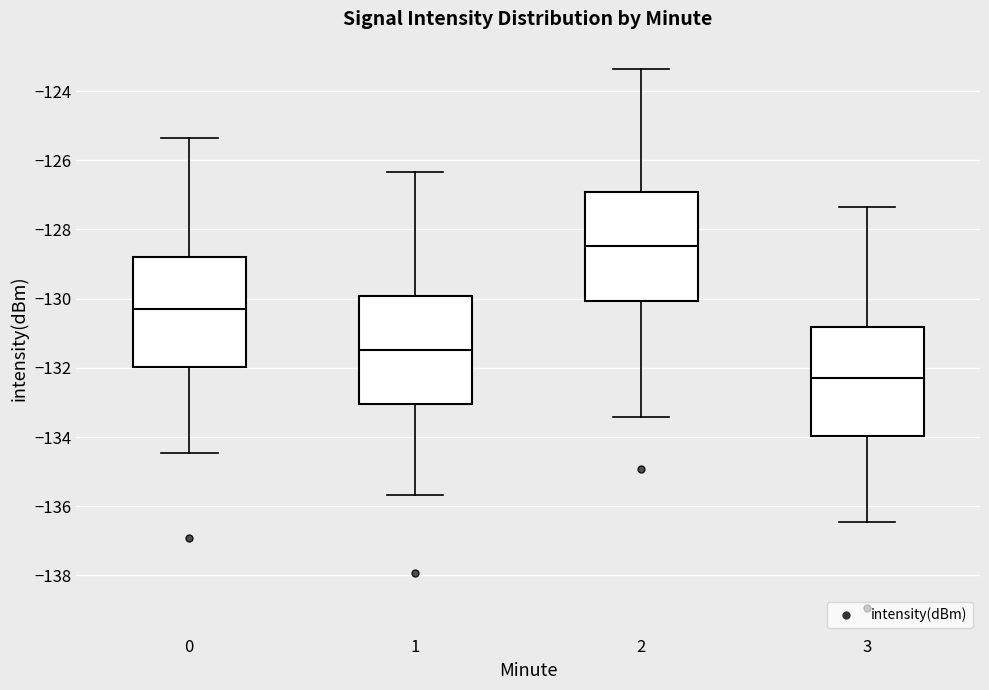

Reading left to right, transcribe this box plot: for each box, give where its median line is, the range the box spans, and where its two whiskers end, as read against the y-axis. The values are not printed on the chart, so give them approximately, as read against the axis.

0: median -130.2, box -132.0 to -128.8, whiskers -134.4 to -125.4
1: median -131.4, box -133.0 to -130.0, whiskers -135.6 to -126.4
2: median -128.4, box -130.0 to -127.0, whiskers -133.4 to -123.4
3: median -132.2, box -134.0 to -130.8, whiskers -136.4 to -127.4